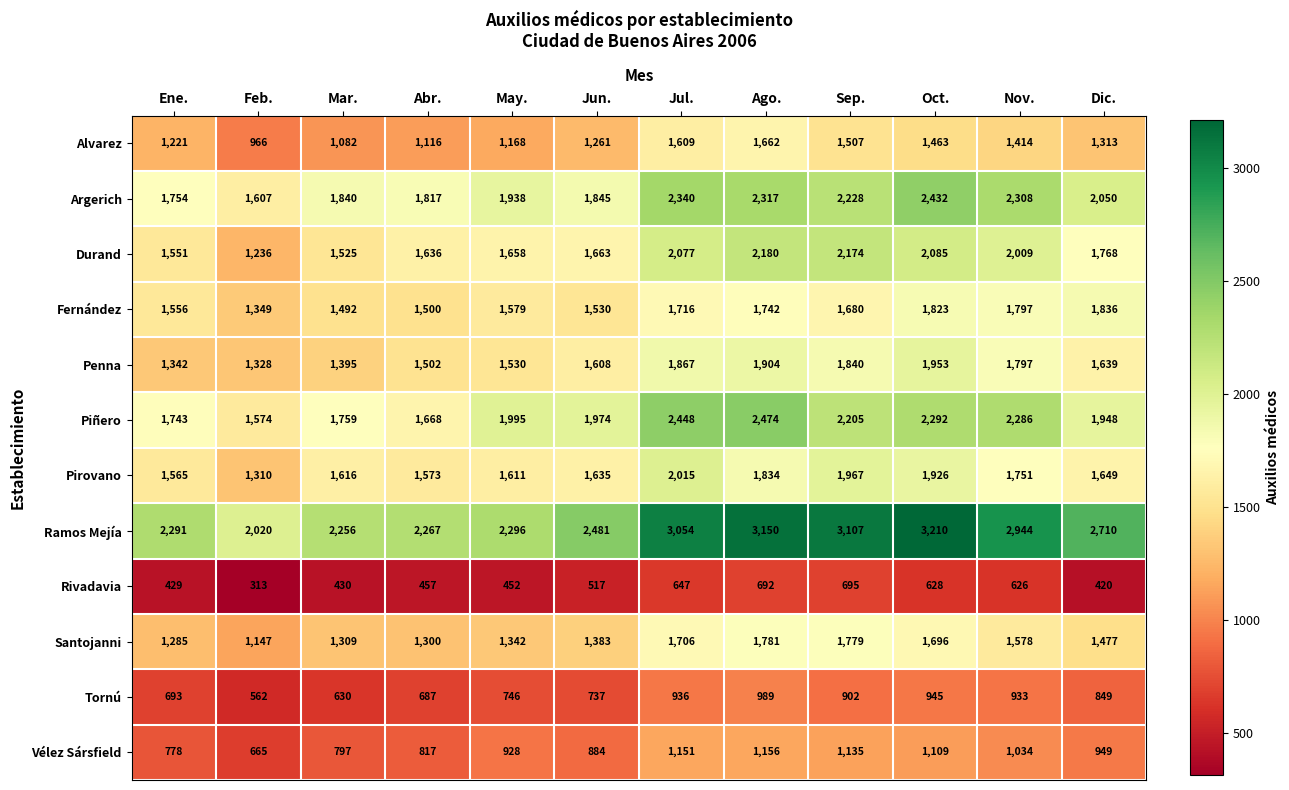

What is the minimum value shown in the chart?

313